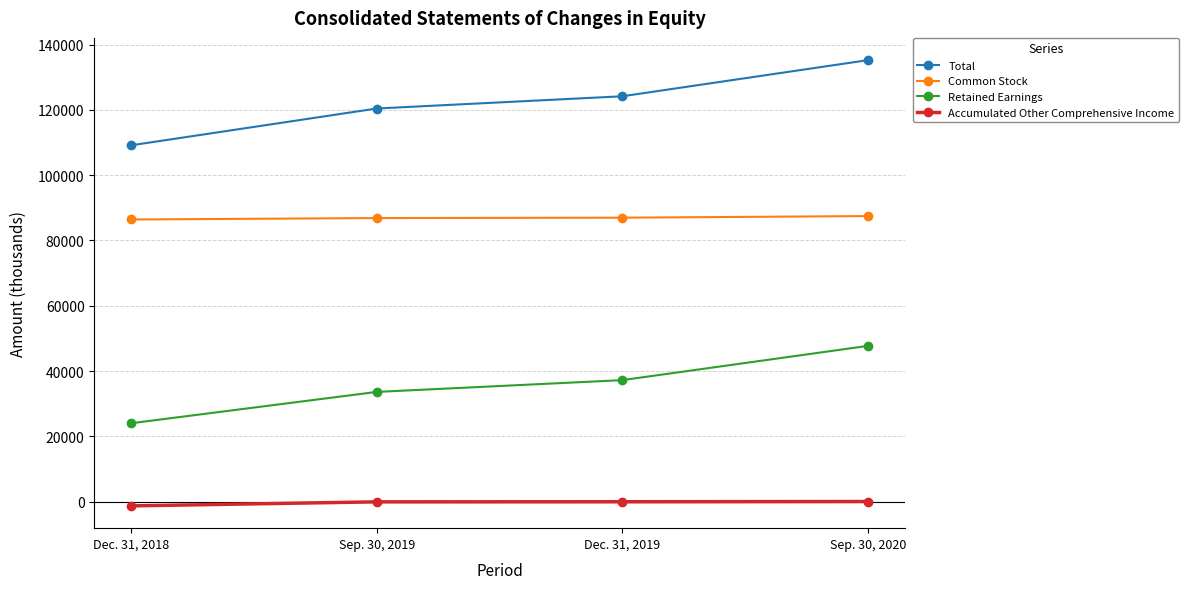

Does the chart display data point markers on the line(s)?

Yes